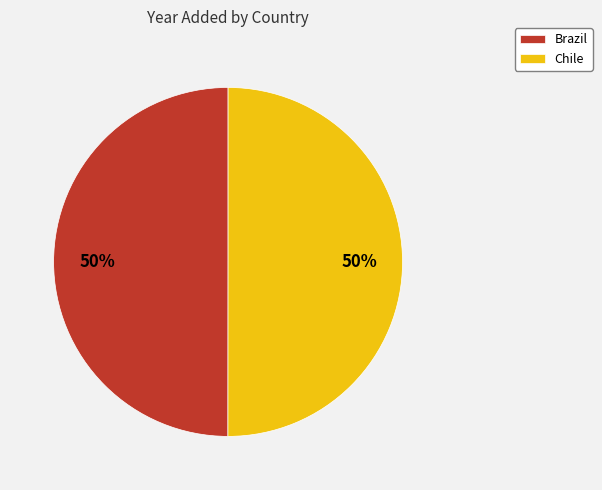

To the nearest percent, what is the average slice percentage?

50%